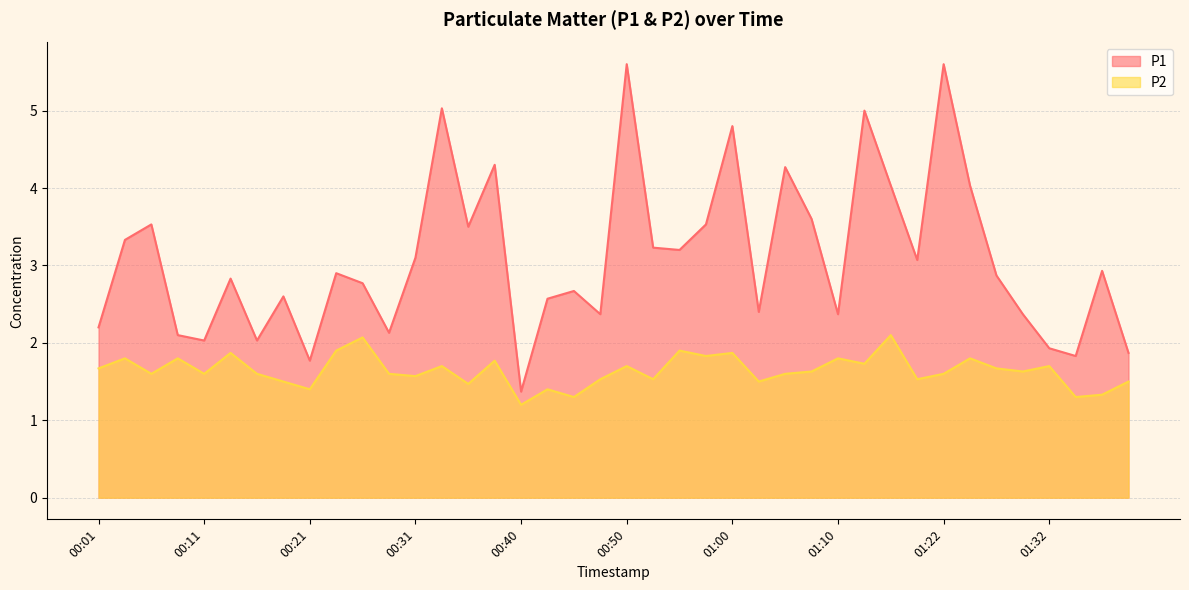

Where is P1 nearest to the value 3?

01:17